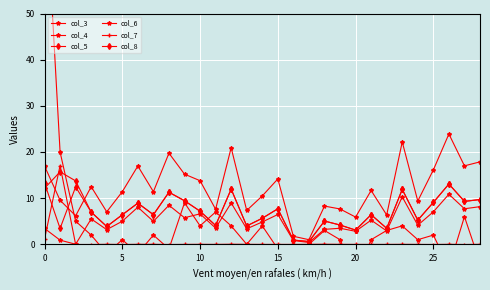

What are all the series names shown in the legend?

col_3, col_4, col_5, col_6, col_7, col_8